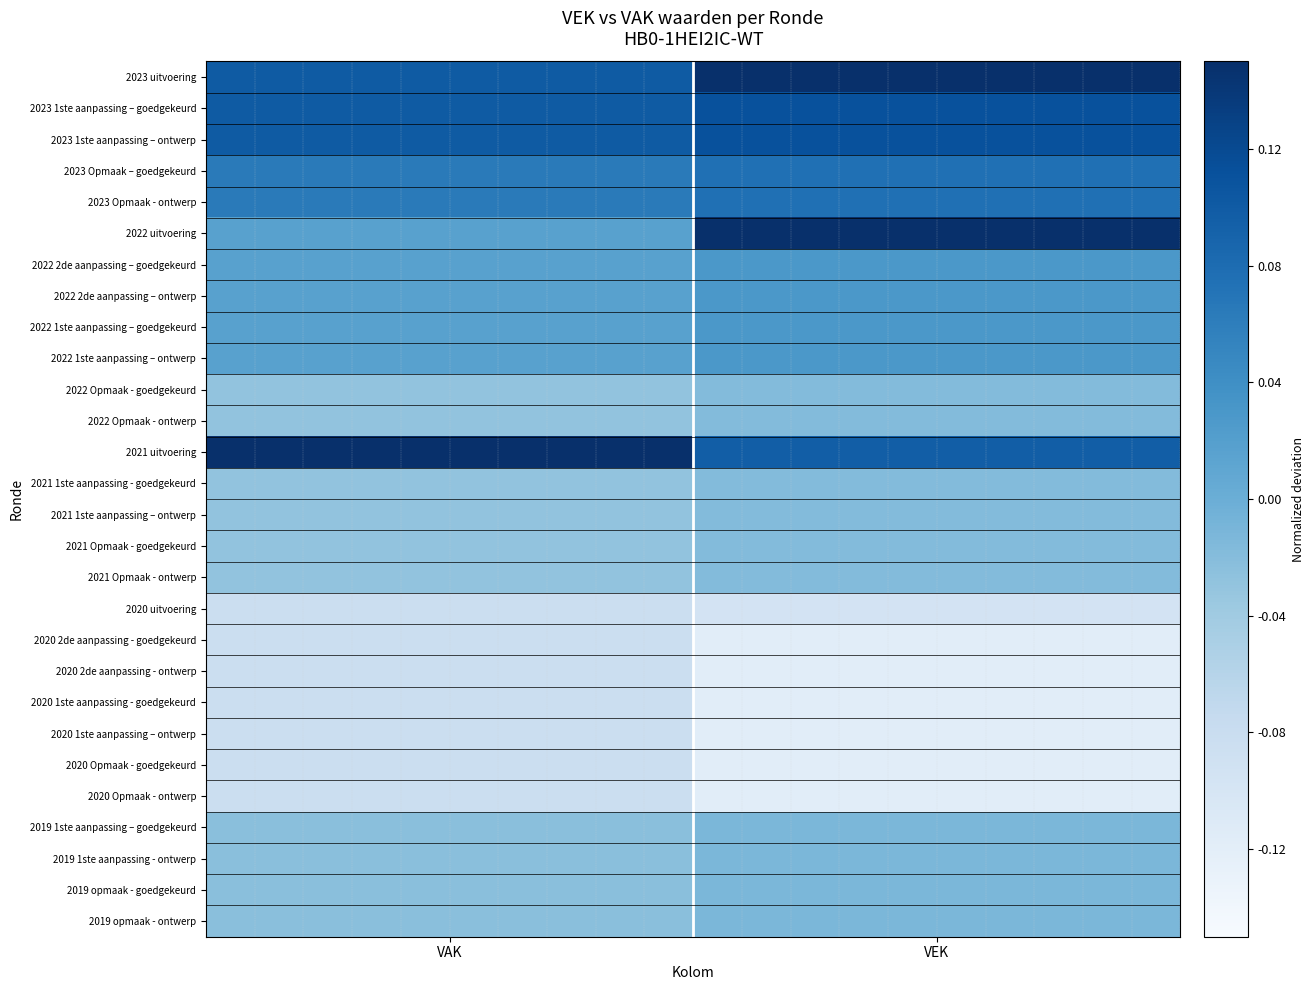

Rank the series by their maximum value, from lowest to highest.

2020 uitvoering, 2020 2de aanpassing - goedgekeurd, 2020 2de aanpassing - ontwerp, 2020 1ste aanpassing - goedgekeurd, 2020 1ste aanpassing – ontwerp, 2020 Opmaak - goedgekeurd, 2020 Opmaak - ontwerp, 2022 Opmaak - goedgekeurd, 2022 Opmaak - ontwerp, 2021 1ste aanpassing - goedgekeurd, 2021 1ste aanpassing – ontwerp, 2021 Opmaak - goedgekeurd, 2021 Opmaak - ontwerp, 2019 1ste aanpassing – goedgekeurd, 2019 1ste aanpassing - ontwerp, 2019 opmaak - goedgekeurd, 2019 opmaak - ontwerp, 2022 2de aanpassing – goedgekeurd, 2022 2de aanpassing – ontwerp, 2022 1ste aanpassing – goedgekeurd, 2022 1ste aanpassing – ontwerp, 2023 Opmaak – goedgekeurd, 2023 Opmaak - ontwerp, 2023 1ste aanpassing – goedgekeurd, 2023 1ste aanpassing – ontwerp, 2022 uitvoering, 2023 uitvoering, 2021 uitvoering